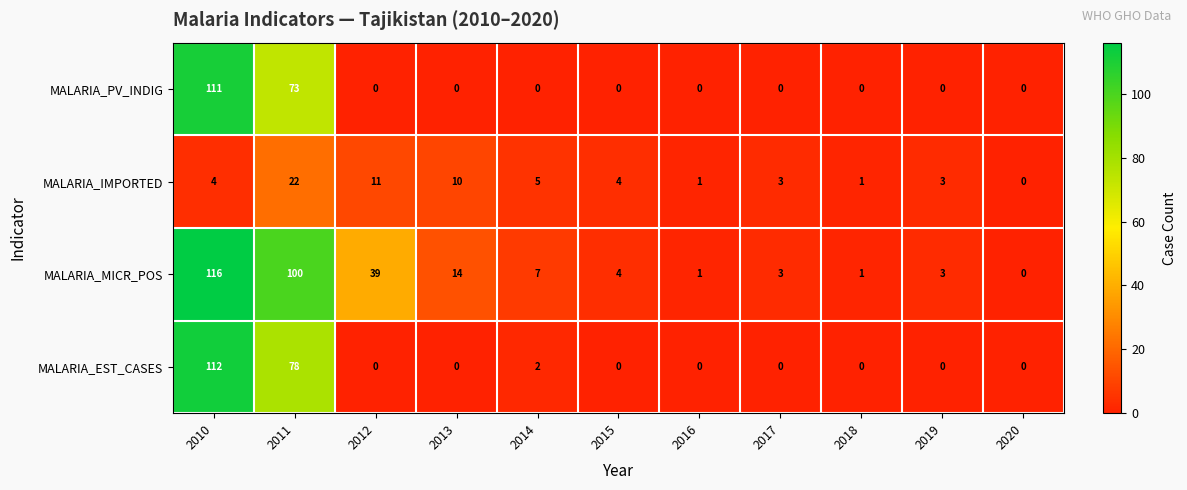

Which series has the widest spread of values?

MALARIA_MICR_POS